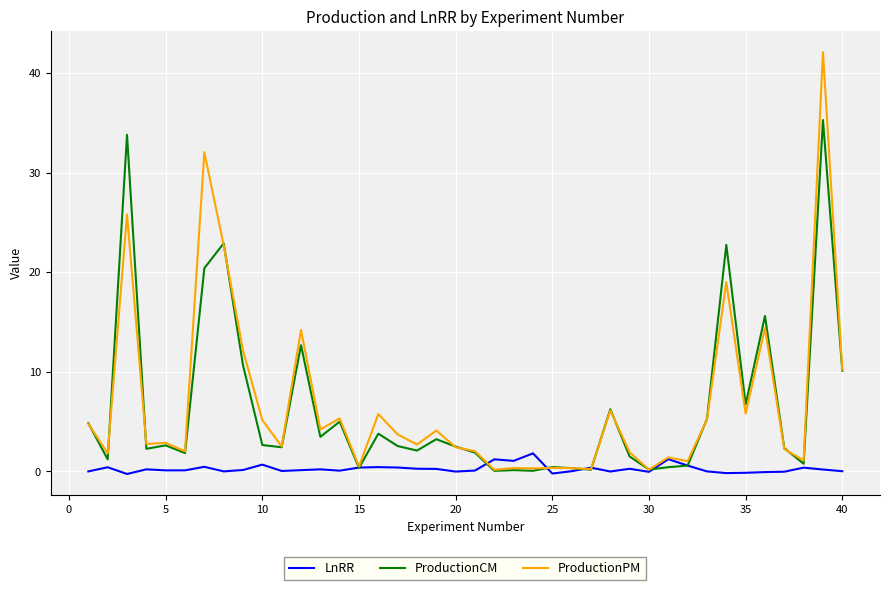

Which series has the widest spread of values?

ProductionPM